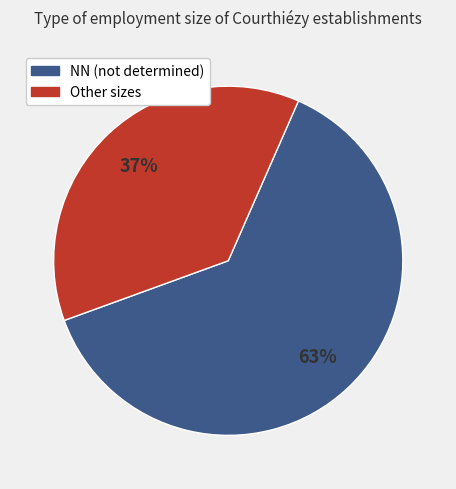

To the nearest percent, what is the difference between the largest and smallest slice percentages?

26%